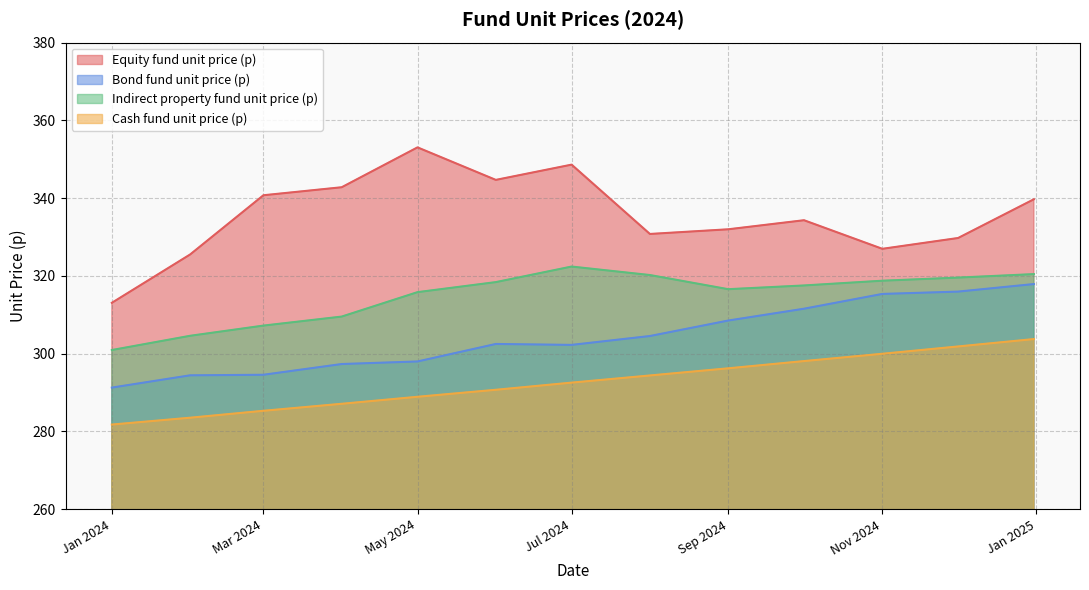

What is the highest value of the Bond fund unit price (p) series?

317.9